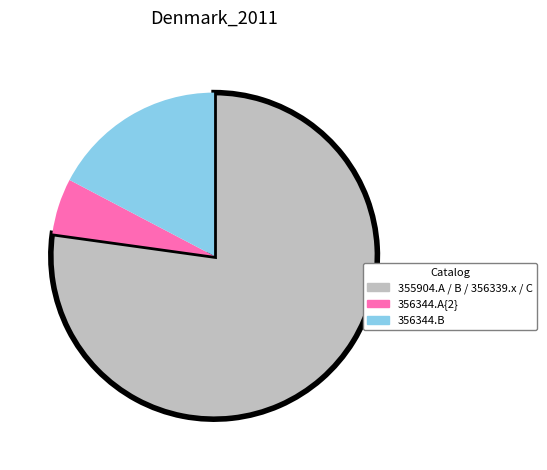

Is there any slice that represents more than half of the pie?

Yes